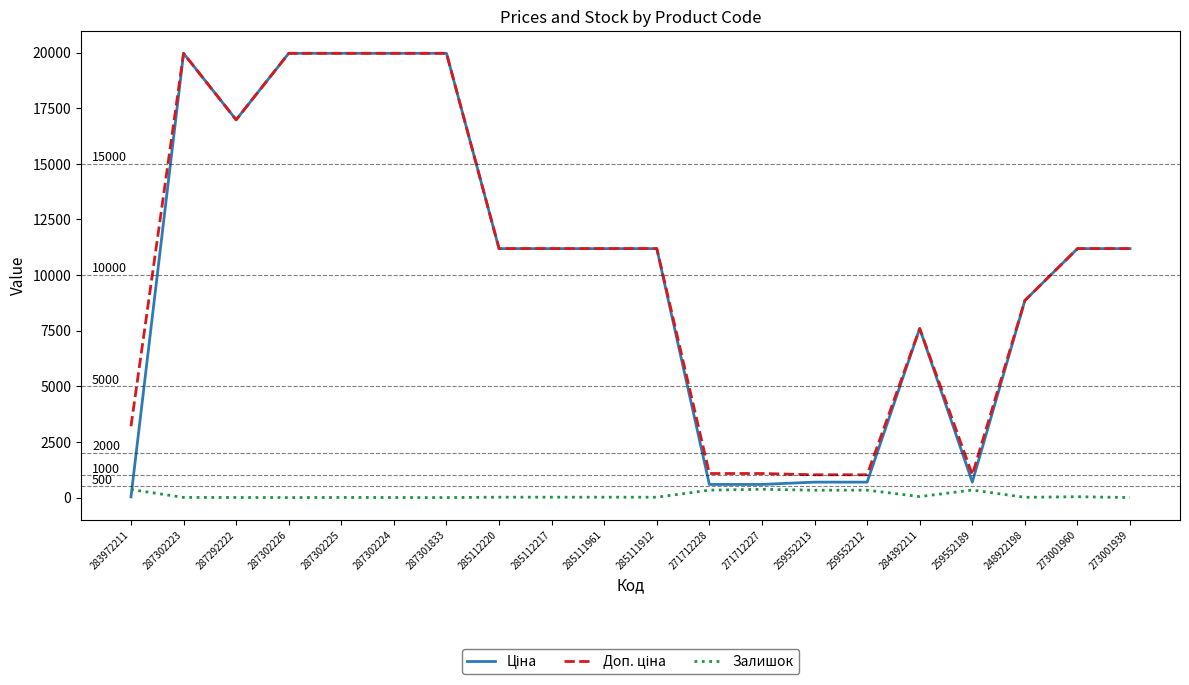

The Залишок series shows 5.0 at 287302225. True or false?

True